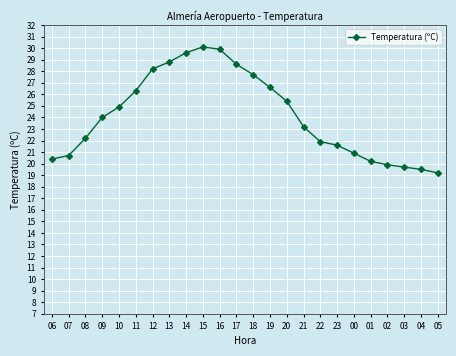

What is the minimum value shown in the chart?

19.2